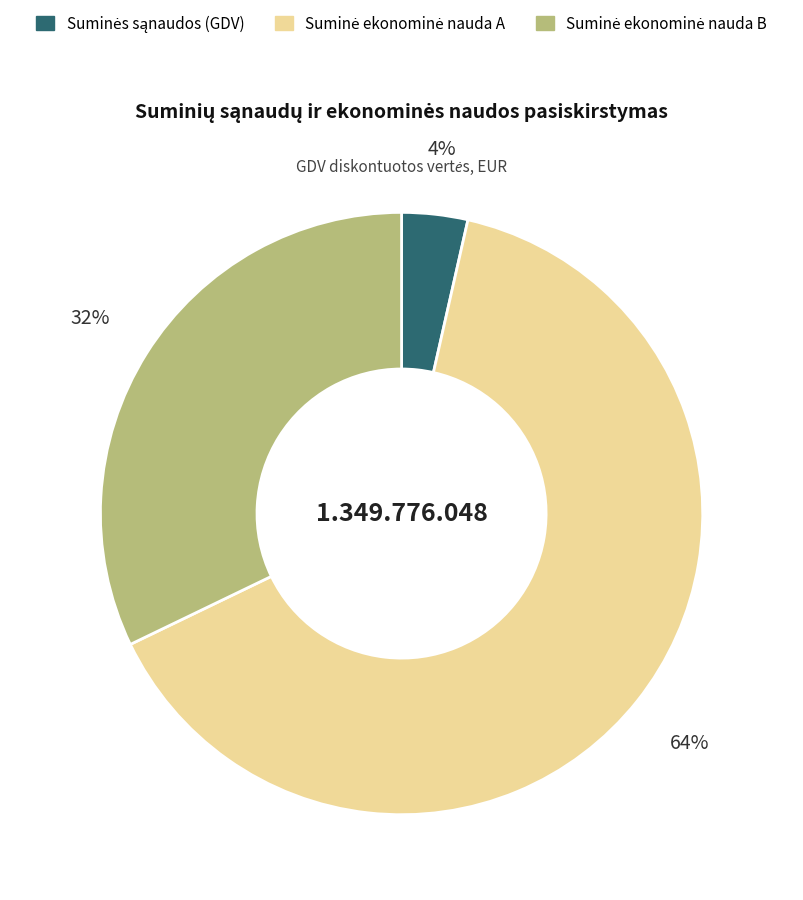

Which category accounts for the majority?

Suminė ekonominė nauda A